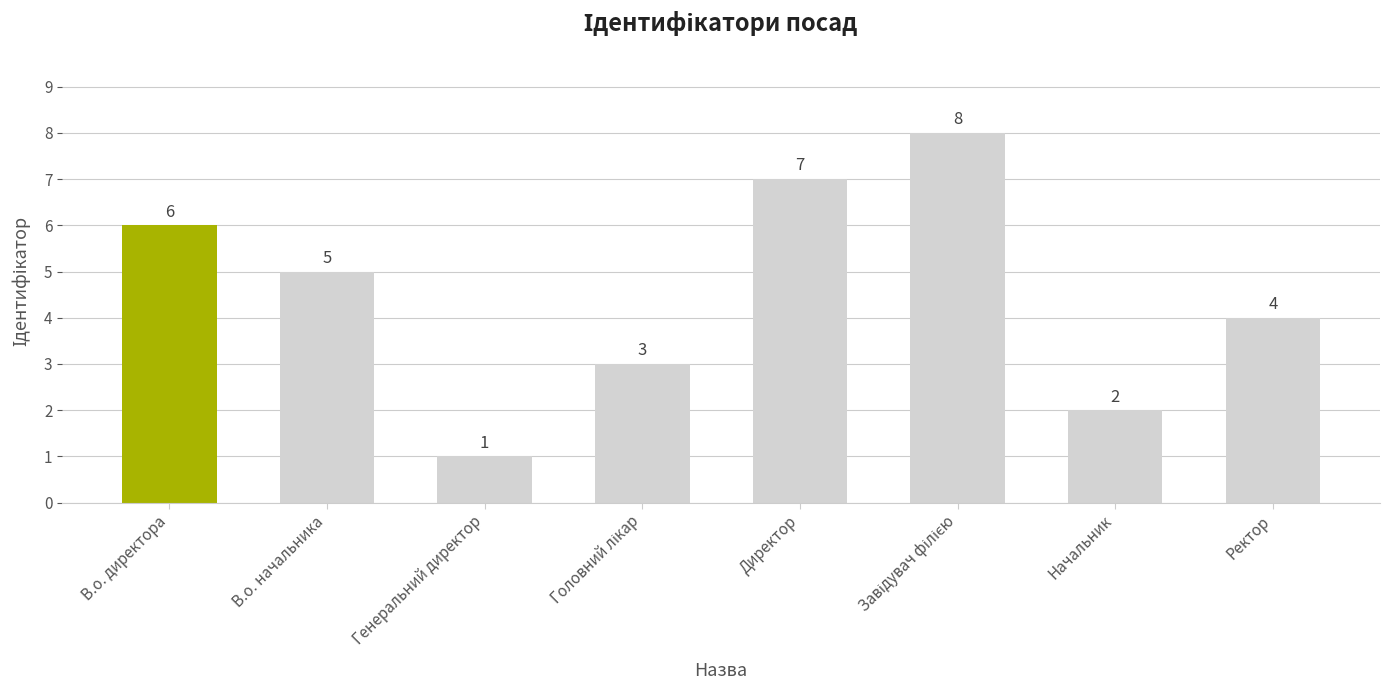

How many data points are less than 5?

4